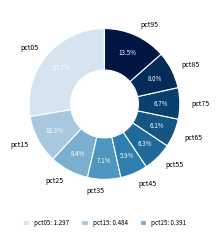

What percentage do pct45 and pct85 together represent?

13.9%